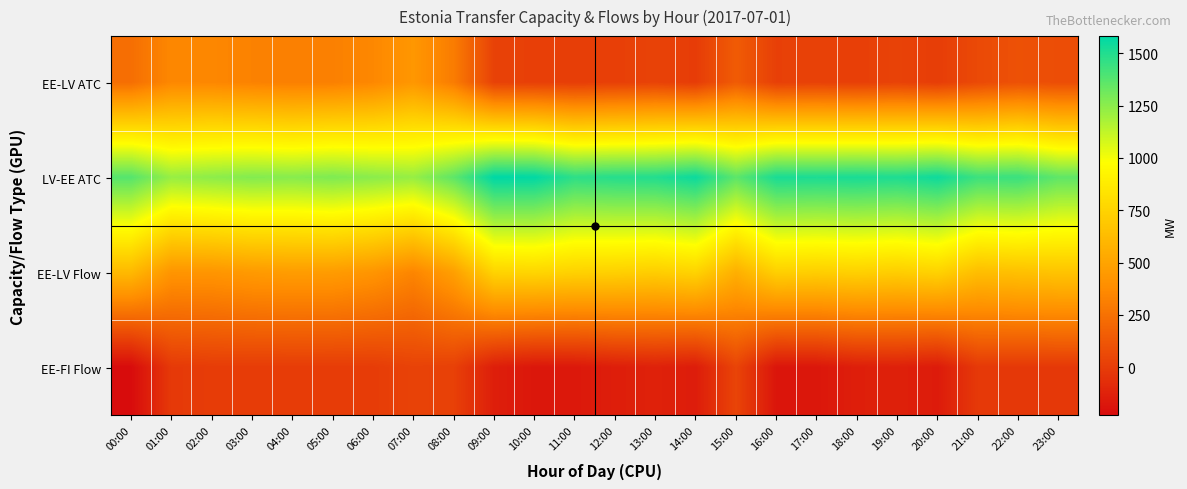

Rank the series by their maximum value, from lowest to highest.

EE-FI Flow, EE-LV ATC, EE-LV Flow, LV-EE ATC